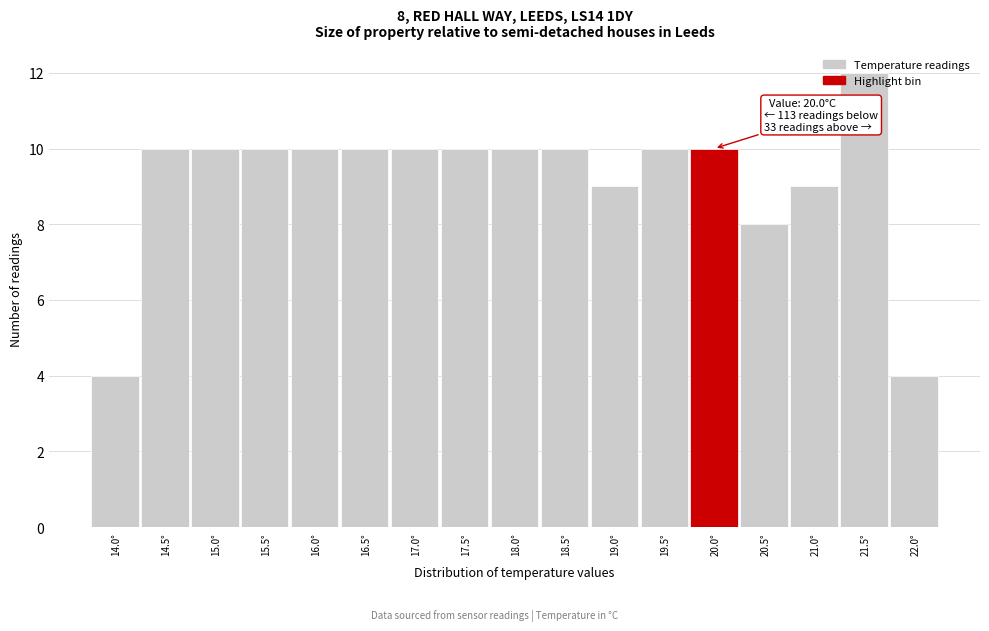

Approximately how many times larger is the value at 18.0° compared to 18.5°?

1.0